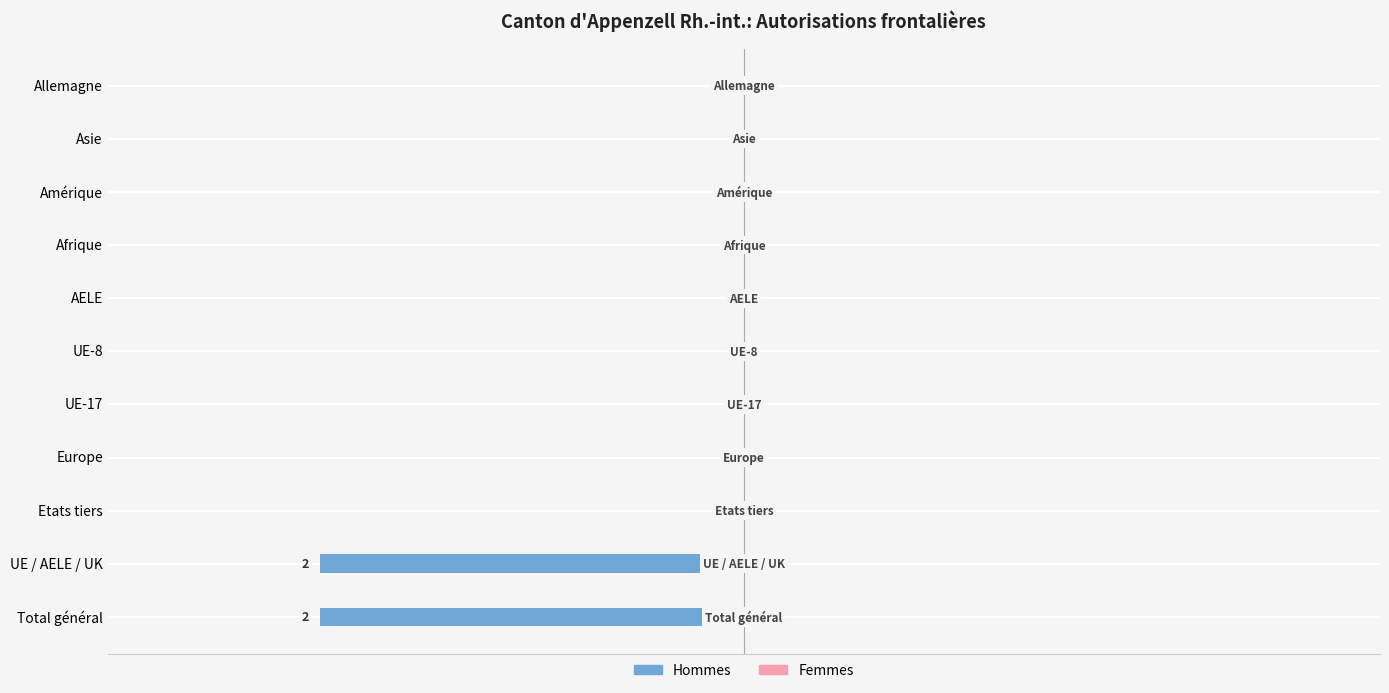

Are the bars horizontal?

Yes